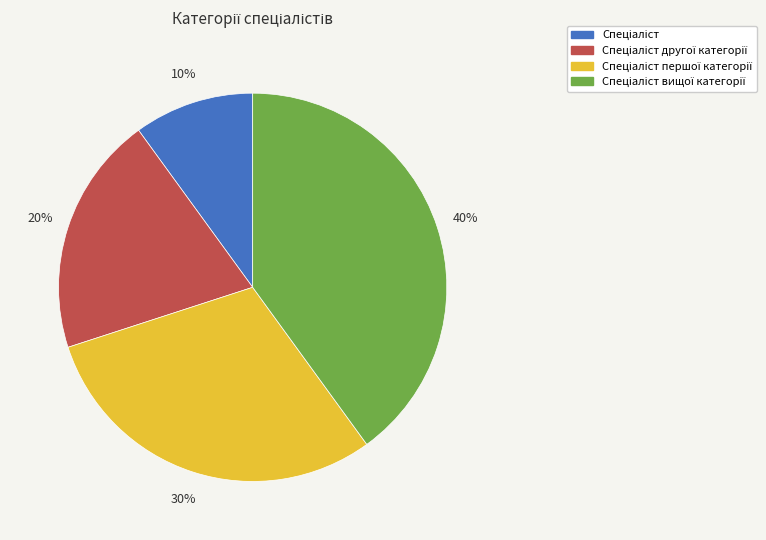

Does any single category account for the majority?

No